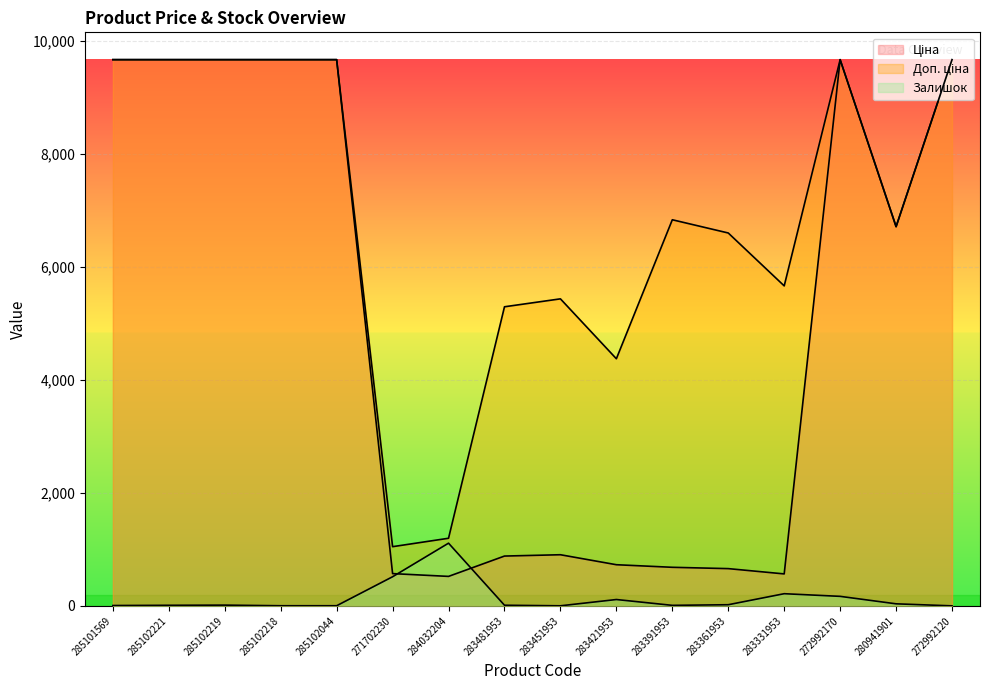

Rank the categories by Залишок value from highest to lowest.

284032204, 271702230, 283331953, 272992170, 283421953, 280941901, 283361953, 285102219, 283481953, 285102221, 283391953, 285101569, 285102218, 285102044, 283451953, 272992120